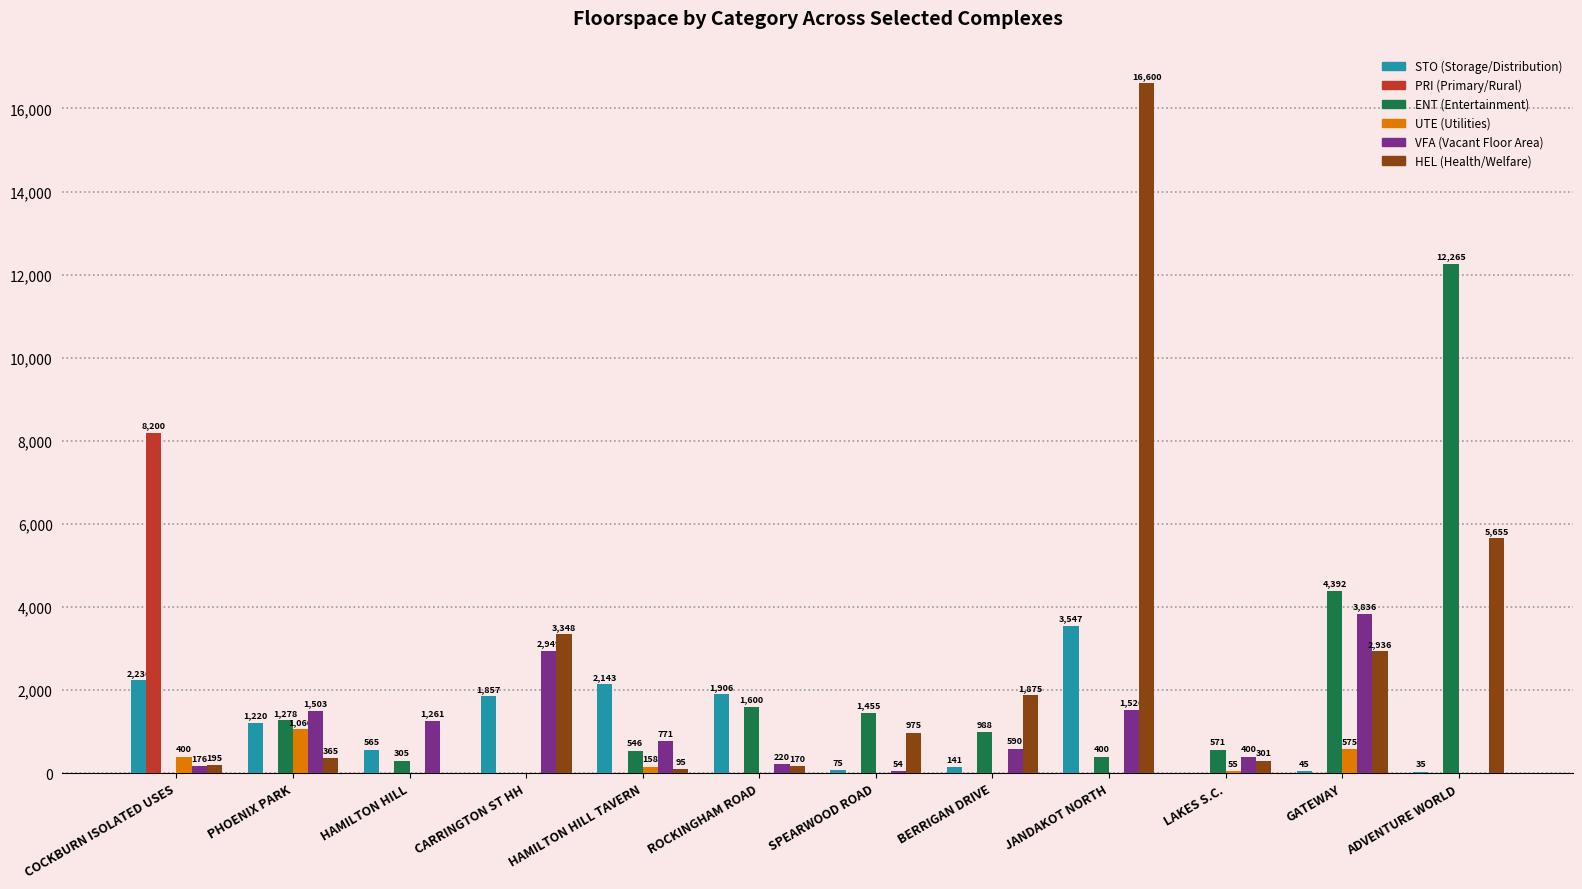

At which category is the sum across all series the highest?

JANDAKOT NORTH